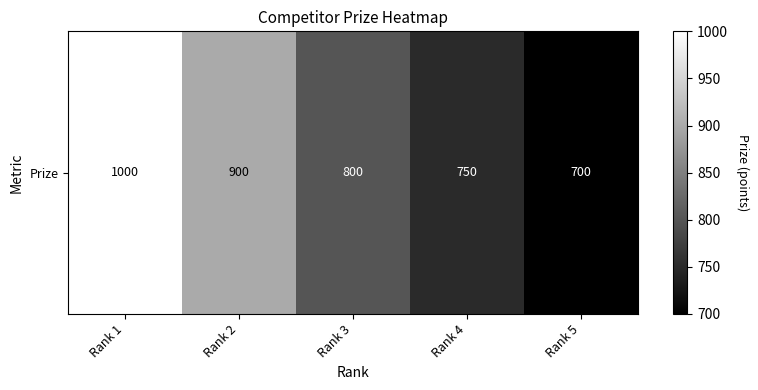

List the labels in order of value, largest first.

Rank 1, Rank 2, Rank 3, Rank 4, Rank 5